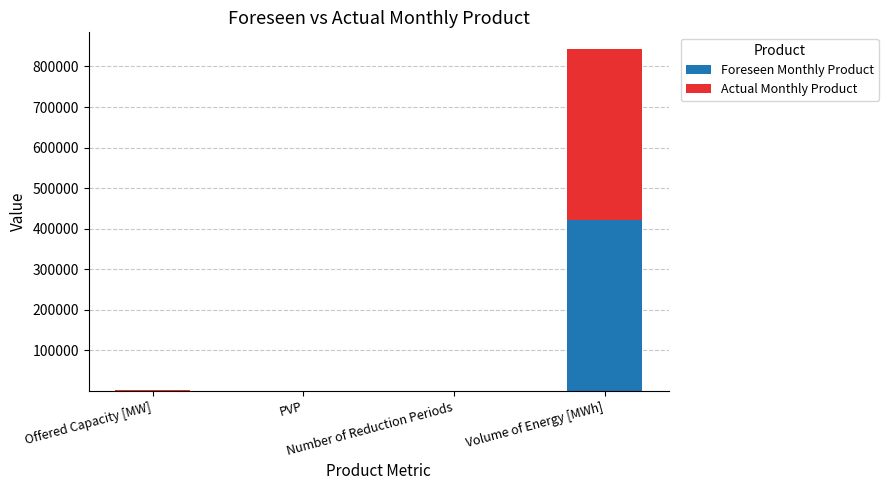

Is it true that Foreseen Monthly Product equals 421064 at Volume of Energy [MWh]?

True